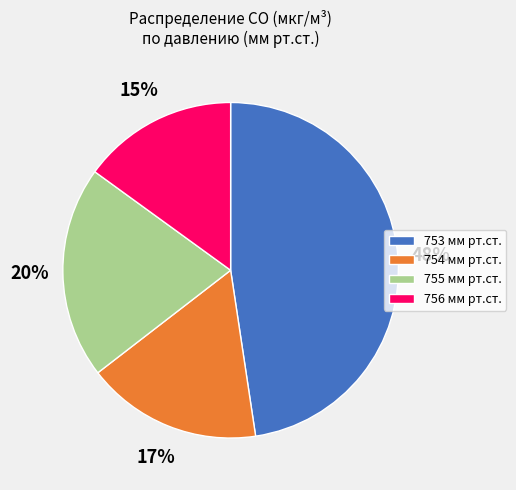

What is the smallest slice in the pie chart?

756 мм рт.ст.